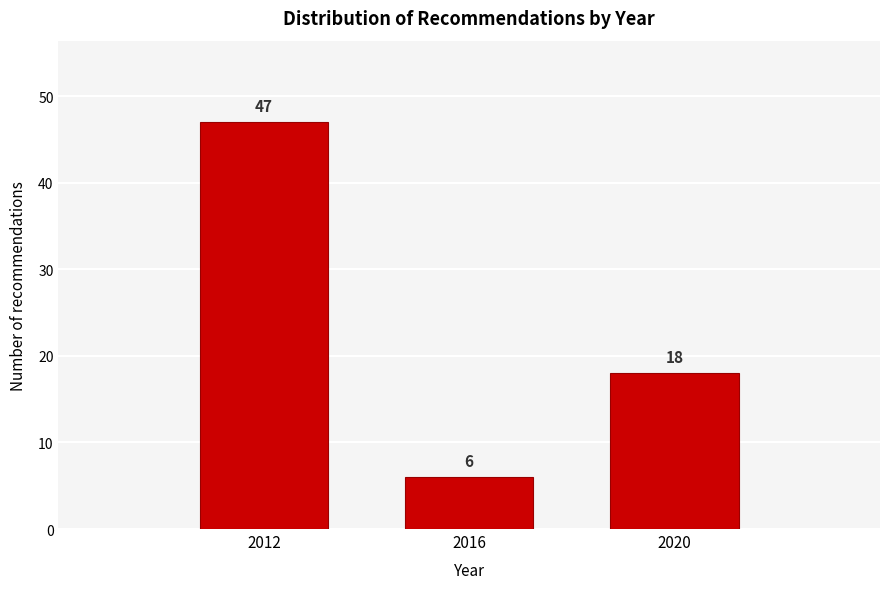

Reading left to right, transcribe all the data shown in this chart.

47	6	18